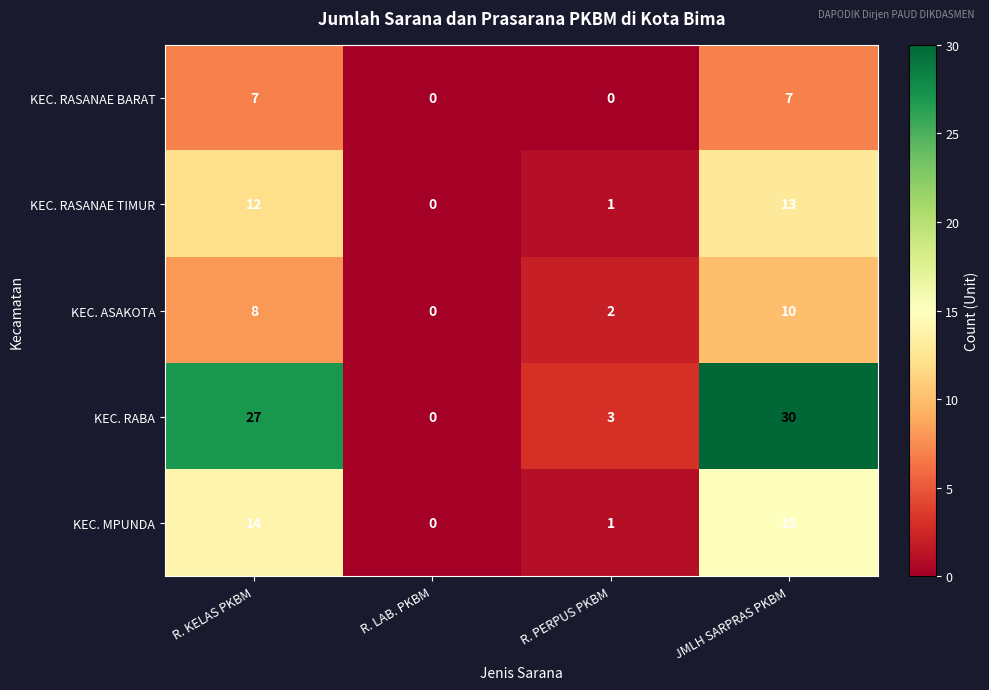

List the labels in order of KEC. RASANAE TIMUR value, largest first.

JMLH SARPRAS PKBM, R. KELAS PKBM, R. PERPUS PKBM, R. LAB. PKBM